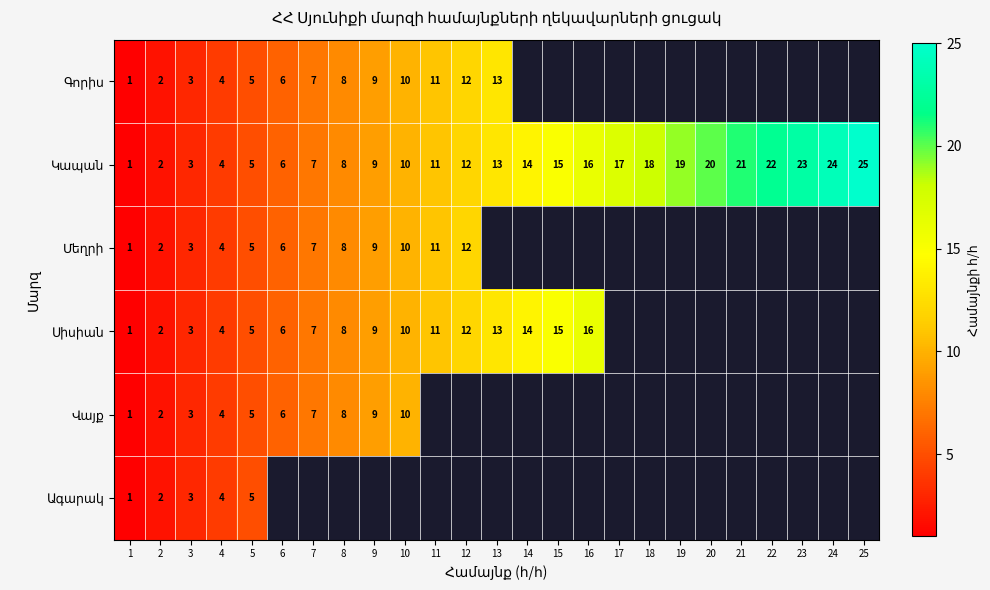

Rank the series by their maximum value, from lowest to highest.

Ագարակ, Վայք, Մեղրի, Գորիս, Սիսիան, Կապան